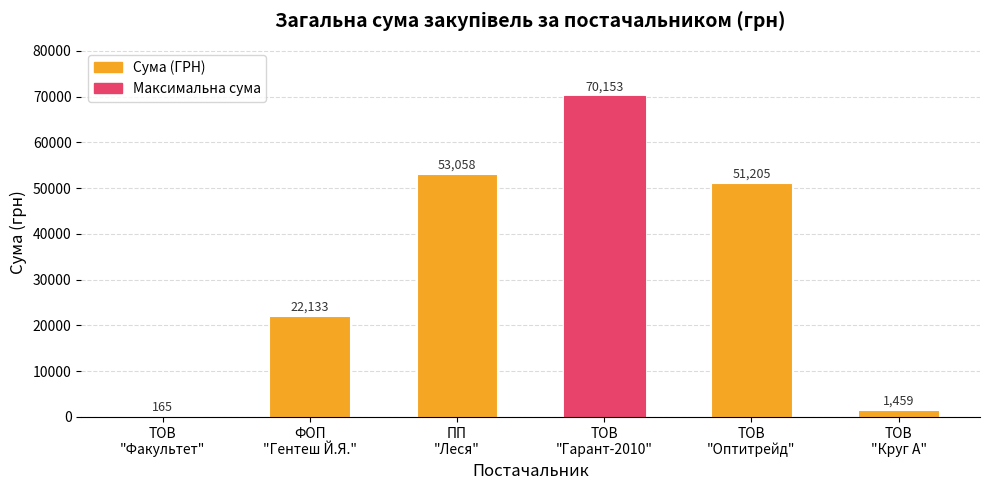

What is the sum of all values?

198173.0